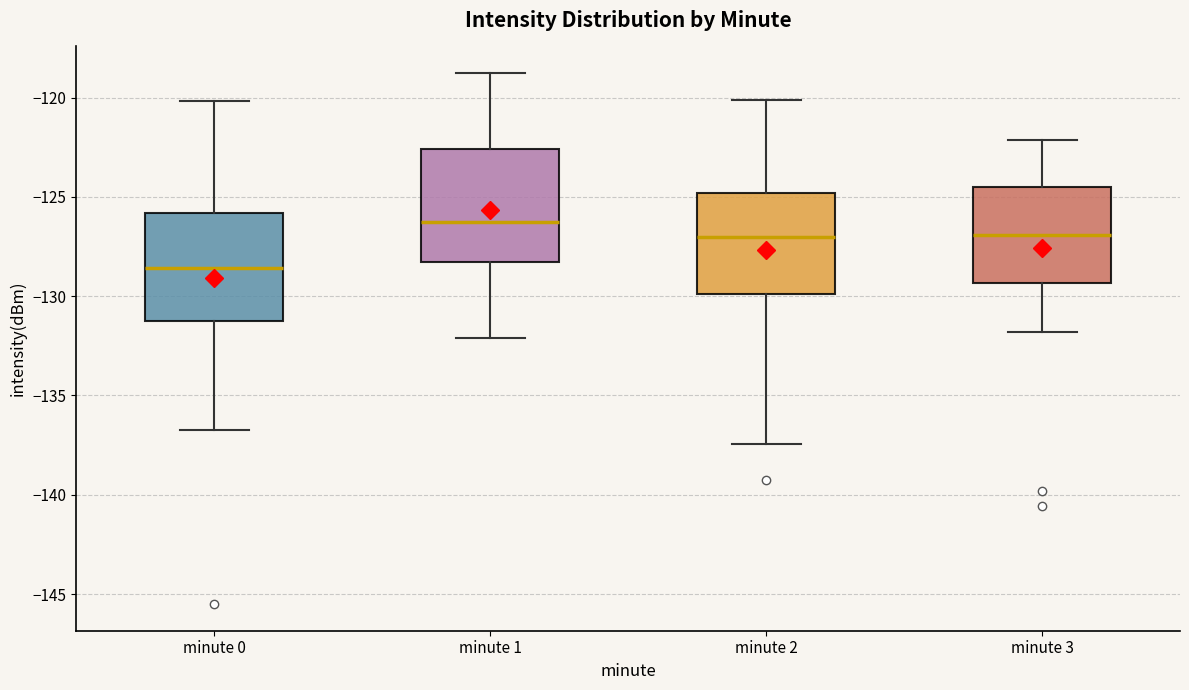

Reading left to right, transcribe this box plot: for each box, give where its median line is, the range the box spans, and where its two whiskers end, as read against the y-axis. The values are not printed on the chart, so give them approximately, as read against the axis.

minute 0: median -128.5, box -131.5 to -126.0, whiskers -136.5 to -120.0
minute 1: median -126.5, box -128.5 to -122.5, whiskers -132.0 to -119.0
minute 2: median -127.0, box -130.0 to -125.0, whiskers -137.5 to -120.0
minute 3: median -127.0, box -129.5 to -124.5, whiskers -132.0 to -122.0